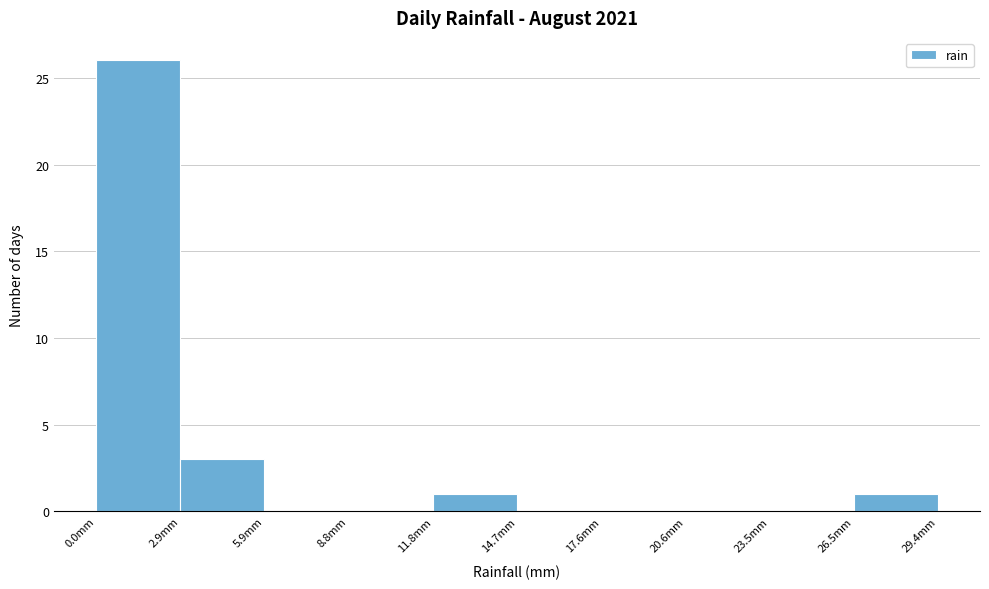

Reading left to right, transcribe this chart: for each bar, give the range it covers on the x-axis and its height. Neither the bar edges nor the heights are printed on the chart, so give them approximately, as read against the axes.

0.0 to 3.0: 26
3.0 to 6.0: 3
6.0 to 9.0: 0
9.0 to 12.0: 0
12.0 to 14.5: 1
14.5 to 17.5: 0
17.5 to 20.5: 0
20.5 to 23.5: 0
23.5 to 26.5: 0
26.5 to 29.5: 1